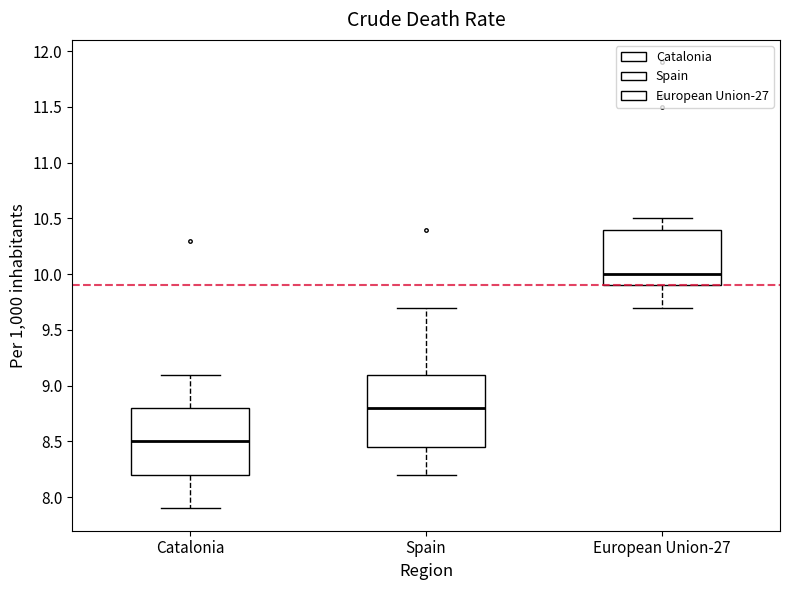

Reading left to right, transcribe this box plot: for each box, give where its median line is, the range the box spans, and where its two whiskers end, as read against the y-axis. The values are not printed on the chart, so give them approximately, as read against the axis.

Catalonia: median 8.50, box 8.20 to 8.80, whiskers 7.90 to 9.10
Spain: median 8.80, box 8.45 to 9.10, whiskers 8.20 to 9.70
European Union-27: median 10.00, box 9.90 to 10.40, whiskers 9.70 to 10.50